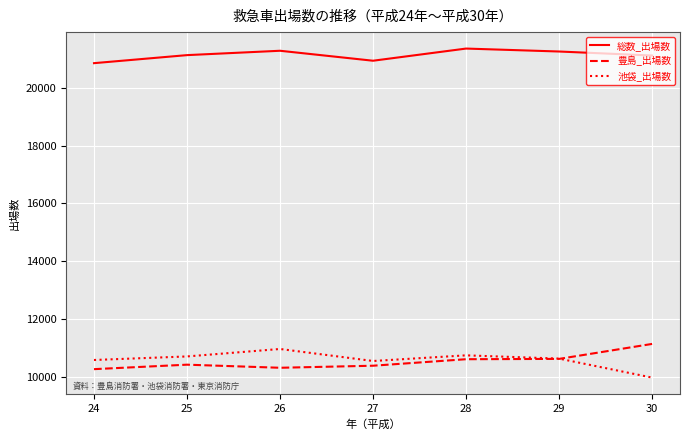

True or false: 総数_出場数 and 池袋_出場数 cross at least once.

False